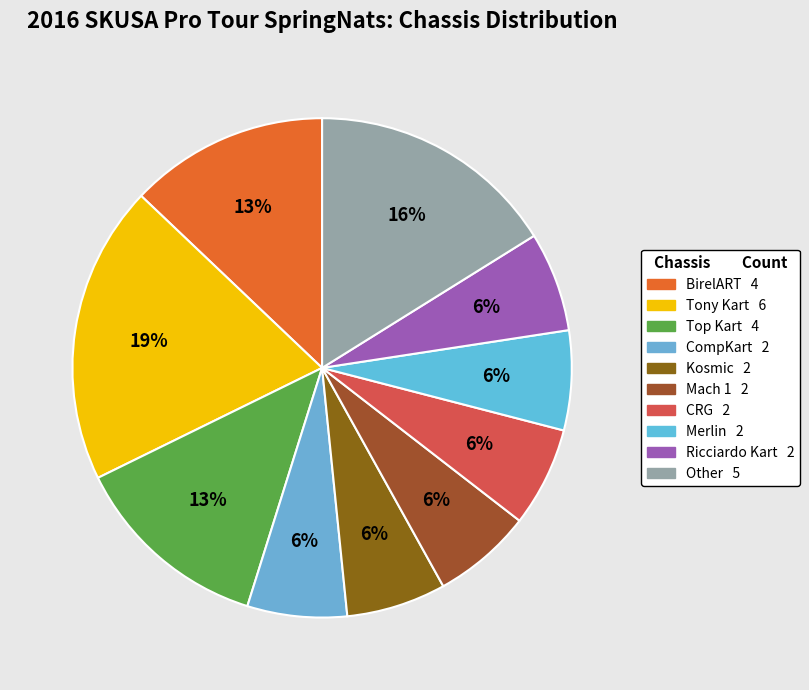

To the nearest percent, what percentage of the pie is Mach 1?

6%